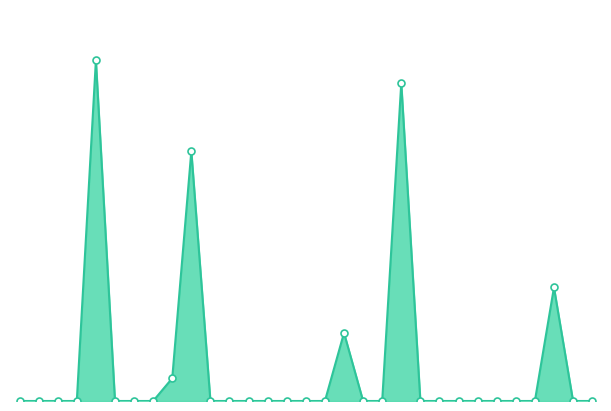

Does the chart display data point markers on the line(s)?

No